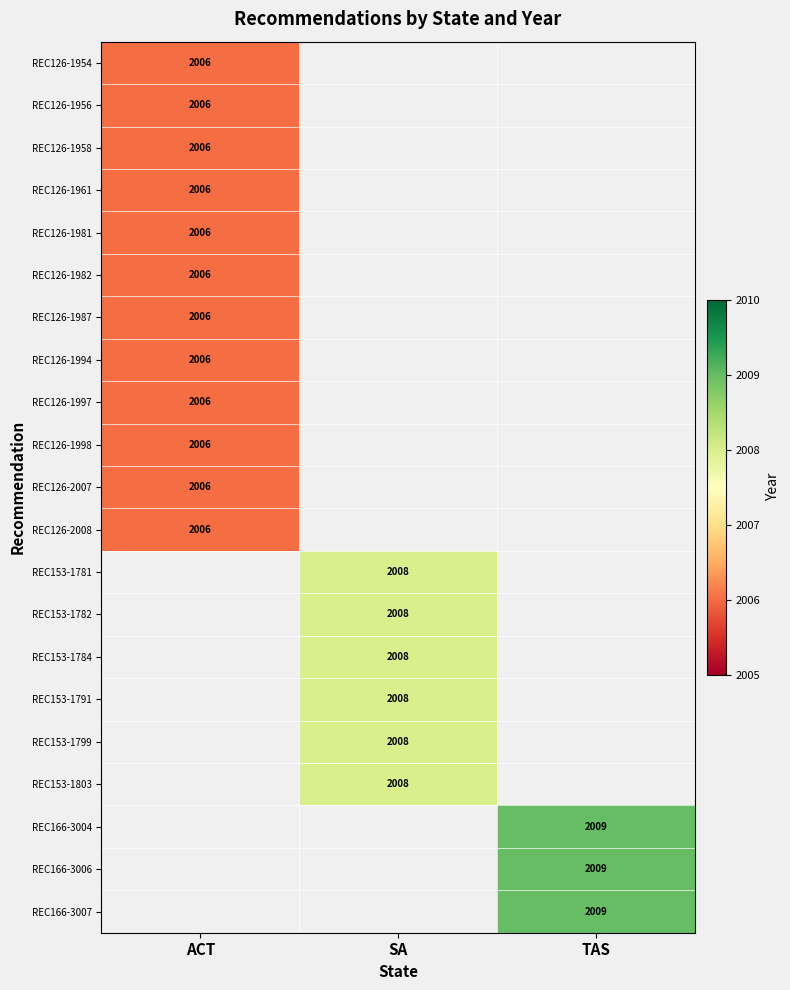

The REC153-1791 series shows 2008 at SA. True or false?

True